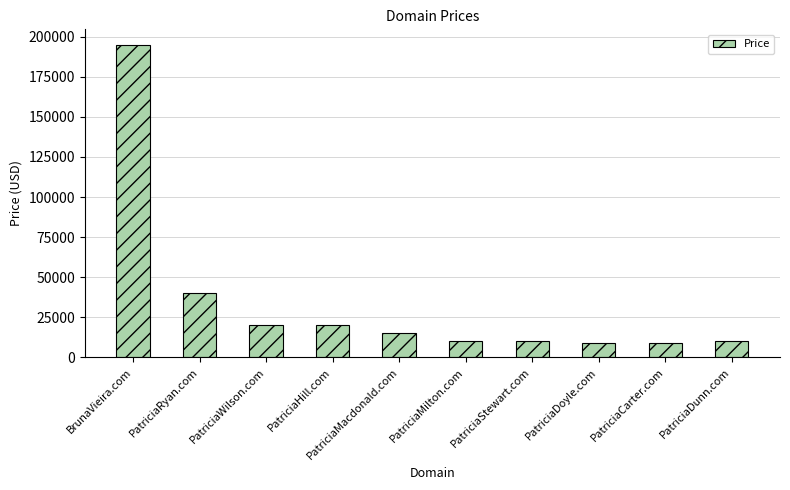

What is the approximate value at PatriciaCarter.com?

8888